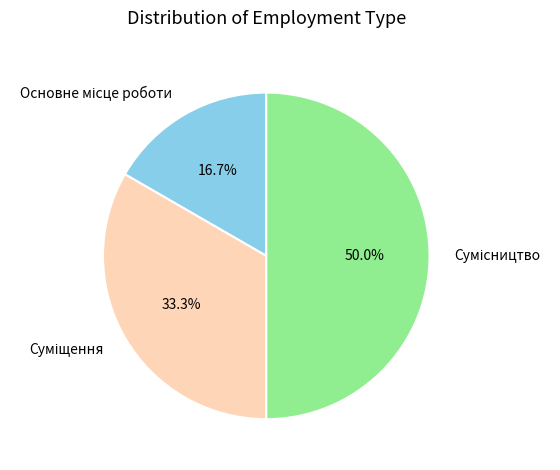

What is the total percentage of Сумісництво and Суміщення?

83.3%